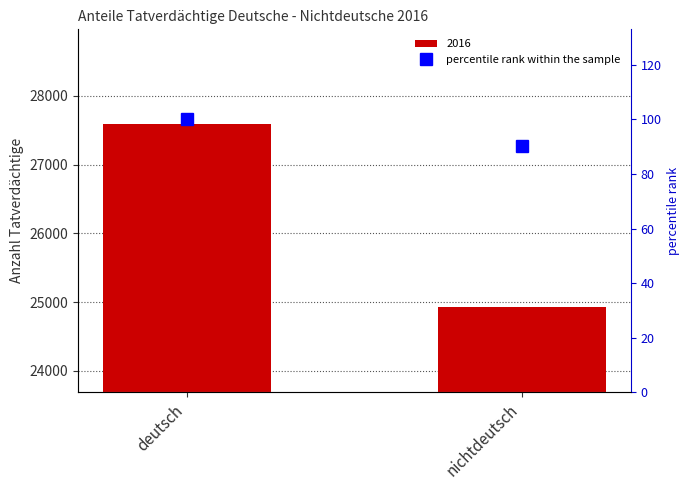

Are the bars horizontal?

No